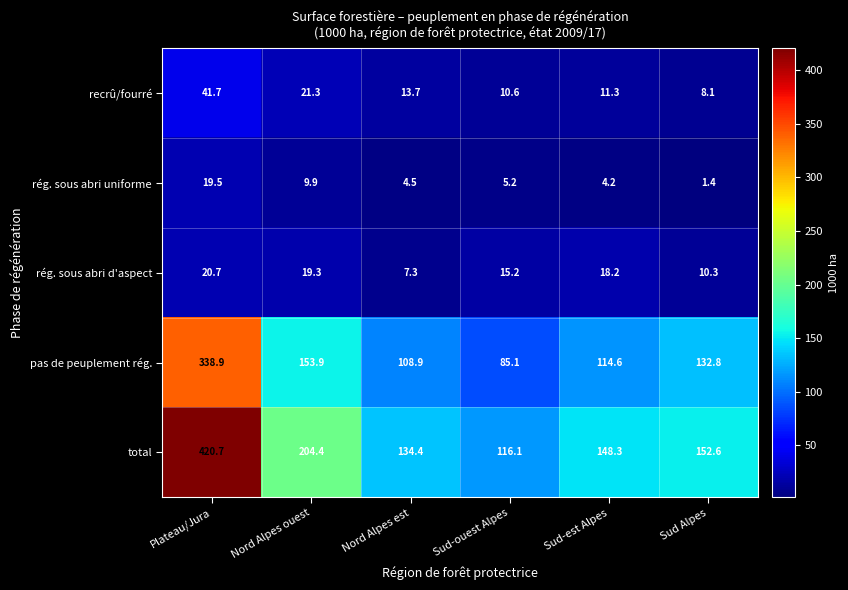

Reading right to left, what are all the values shown in this chart?

recrû/fourré: Sud Alpes=8.1	Sud-est Alpes=11.3	Sud-ouest Alpes=10.6	Nord Alpes est=13.7	Nord Alpes ouest=21.3	Plateau/Jura=41.7
rég. sous abri uniforme: Sud Alpes=1.4	Sud-est Alpes=4.2	Sud-ouest Alpes=5.2	Nord Alpes est=4.5	Nord Alpes ouest=9.9	Plateau/Jura=19.5
rég. sous abri d'aspect: Sud Alpes=10.3	Sud-est Alpes=18.2	Sud-ouest Alpes=15.2	Nord Alpes est=7.3	Nord Alpes ouest=19.3	Plateau/Jura=20.7
pas de peuplement rég.: Sud Alpes=132.8	Sud-est Alpes=114.6	Sud-ouest Alpes=85.1	Nord Alpes est=108.9	Nord Alpes ouest=153.9	Plateau/Jura=338.9
total: Sud Alpes=152.6	Sud-est Alpes=148.3	Sud-ouest Alpes=116.1	Nord Alpes est=134.4	Nord Alpes ouest=204.4	Plateau/Jura=420.7